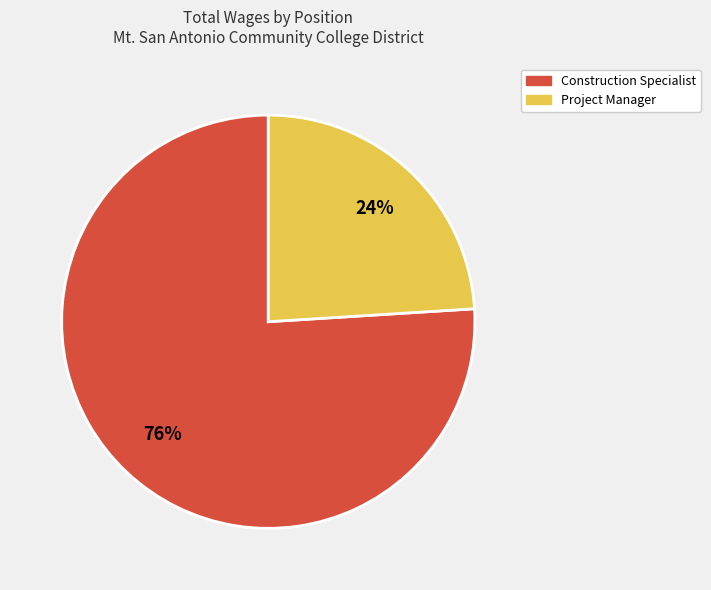

Is it true that Construction Specialist is 76% of the pie?

True